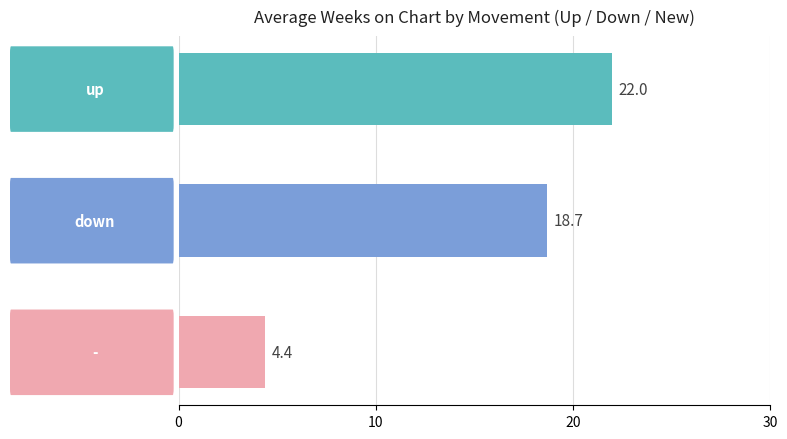

What is the difference between the second highest and minimum values?

14.3